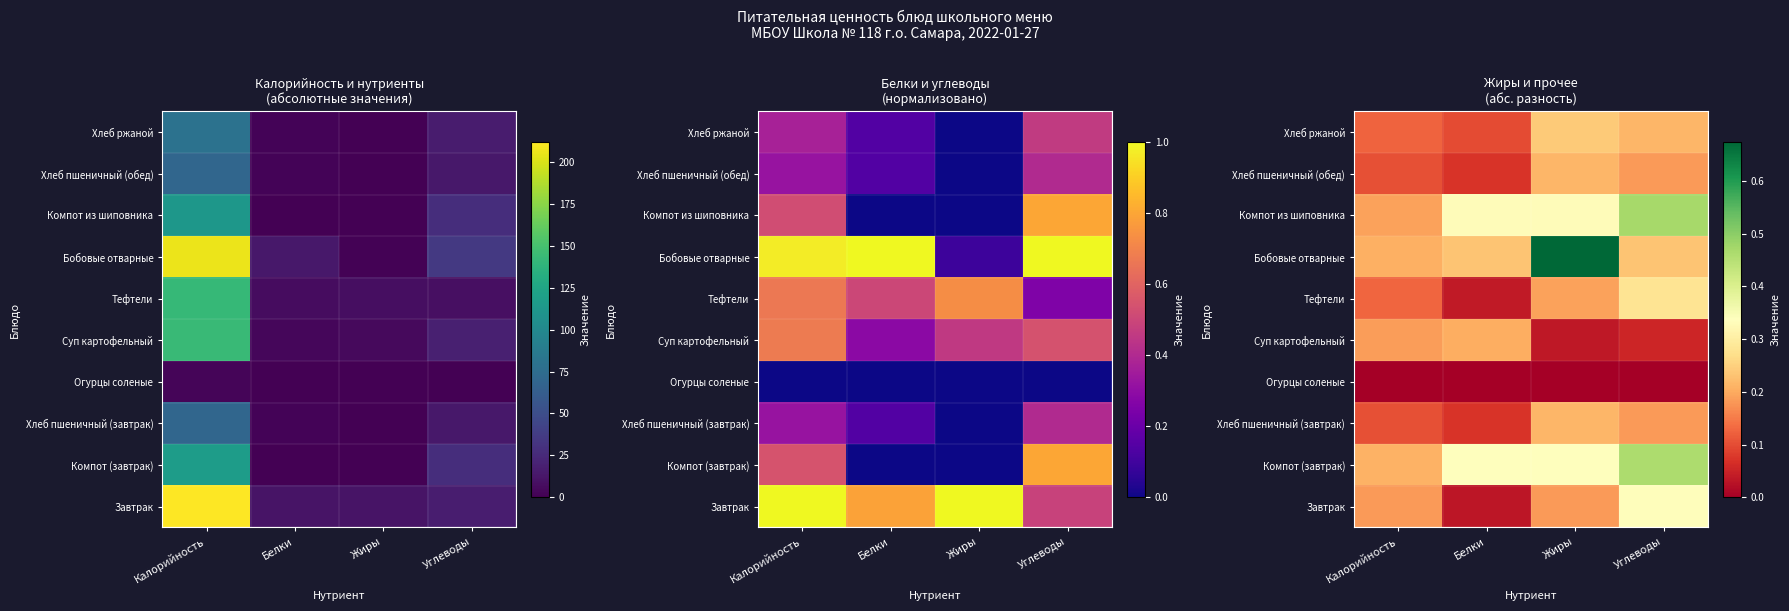

Is the value of Бобовые отварные at Белки greater than the value of Завтрак at Углеводы?

No